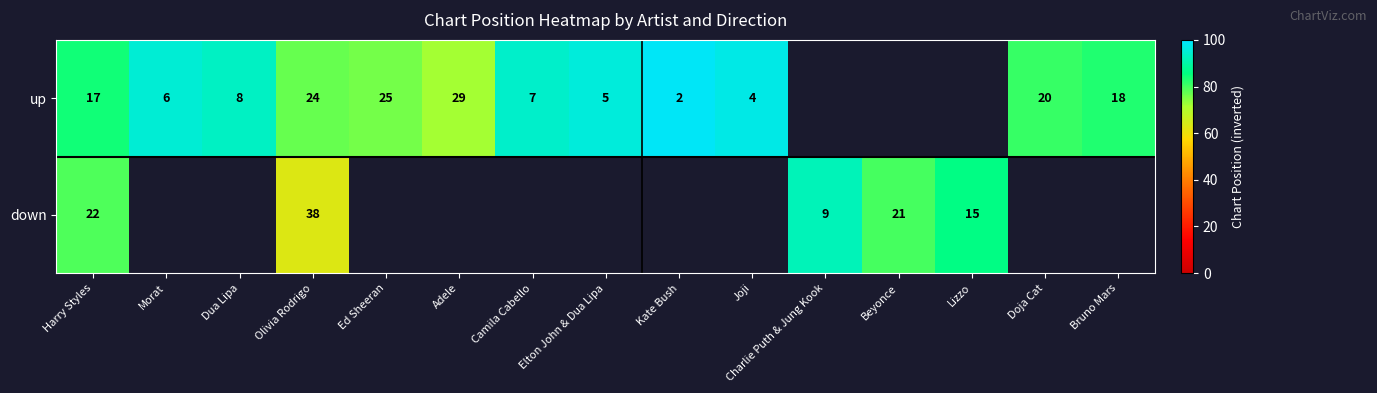

Count the number of categories in the chart.

15